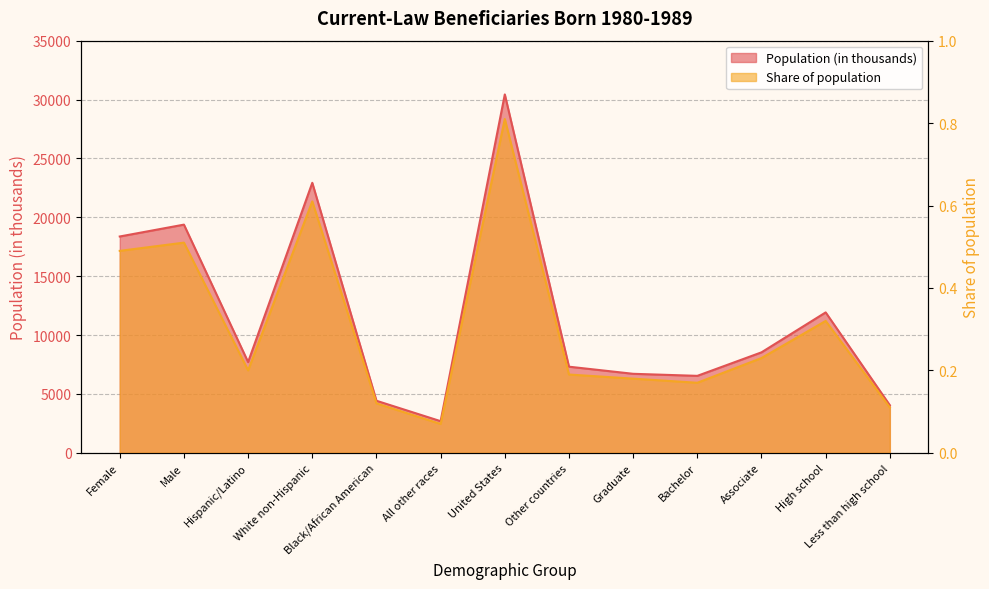

What is the sum of all Population (in thousands) values?

150998.0